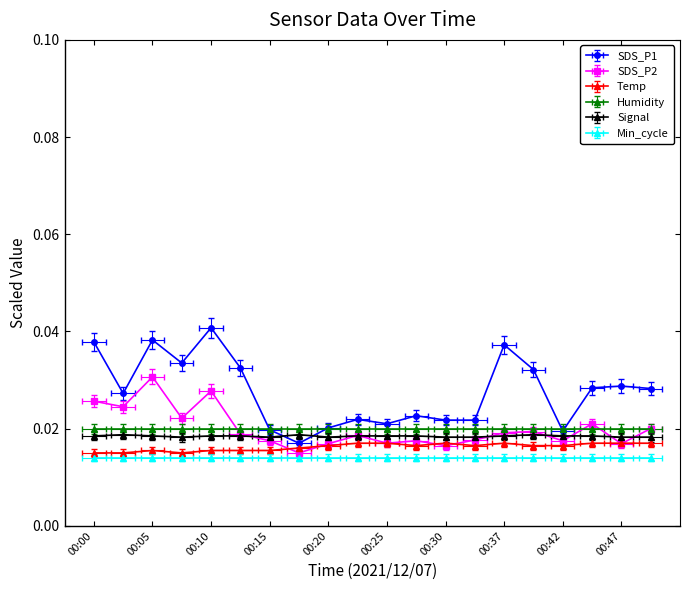

The SDS_P2 series shows 0.0 at 00:10. True or false?

True